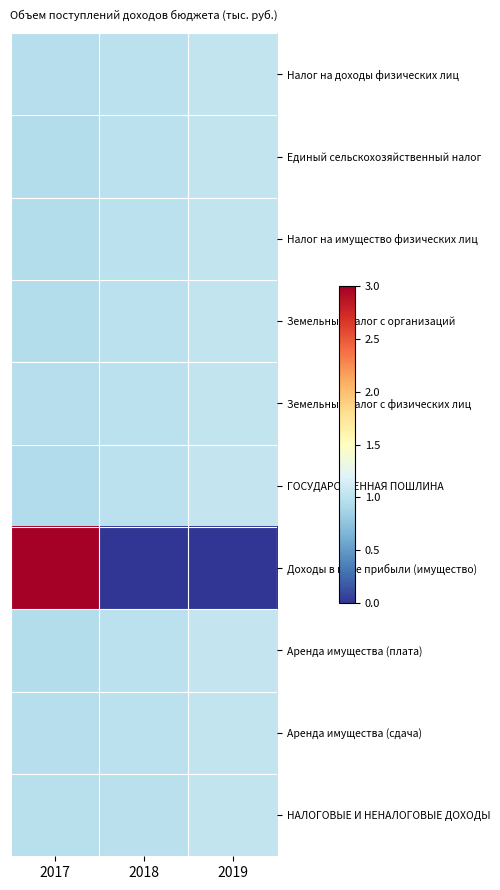

Count the number of categories in the chart.

3